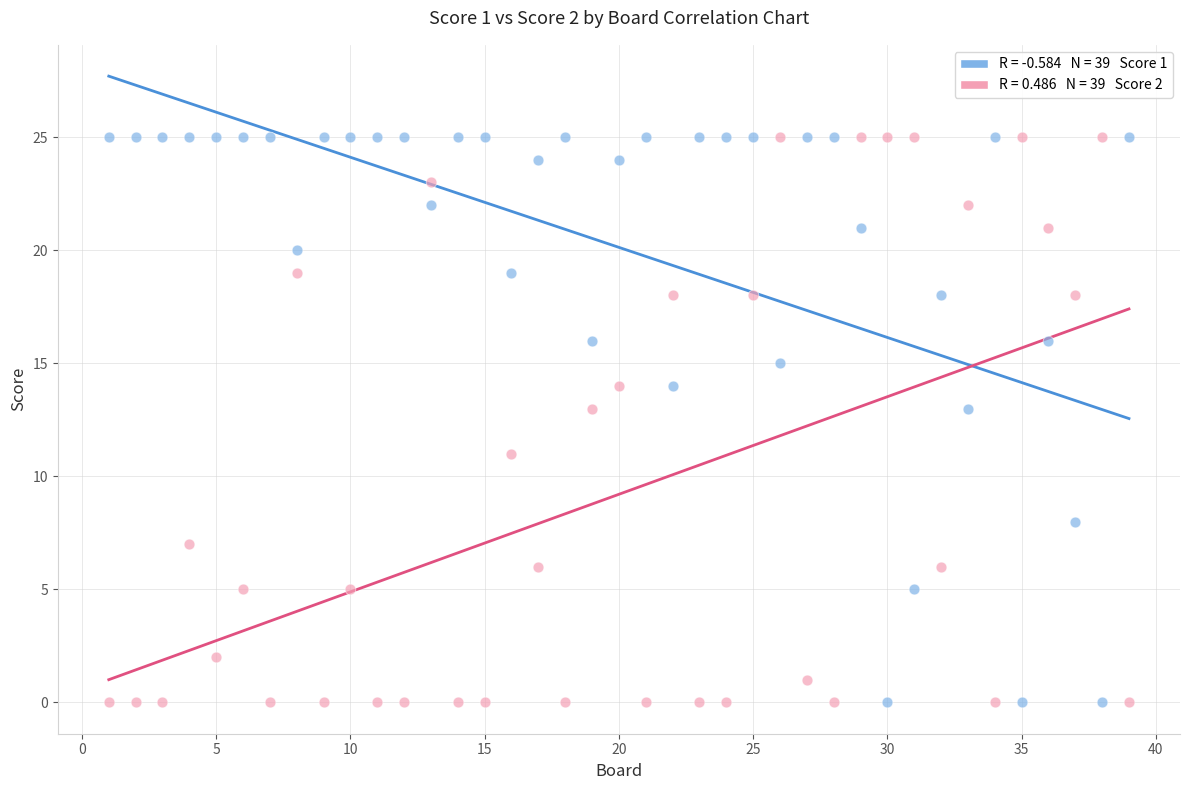

Across all data points, what is the range of X values (max minus min)?

38